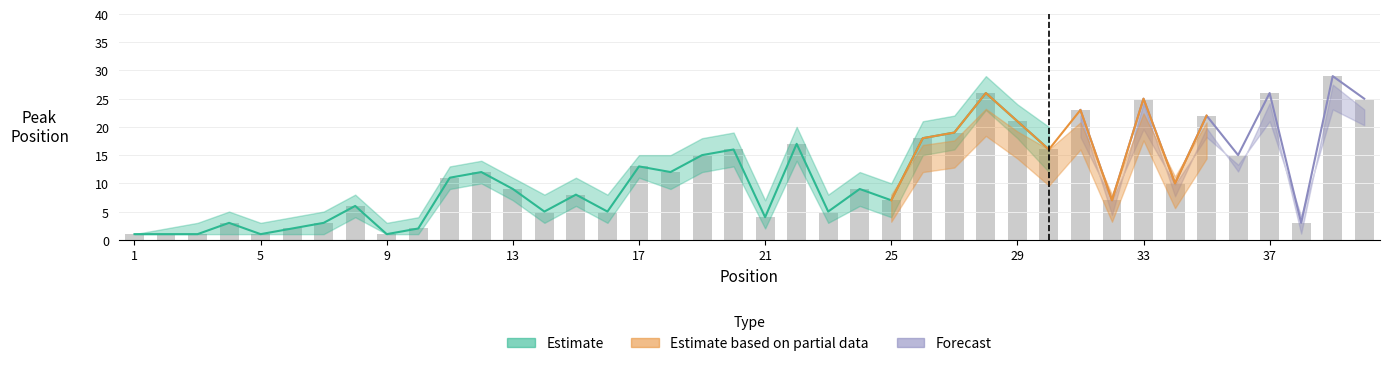

Rank the categories by value from lowest to highest.

1, 2, 3, 5, 9, 6, 10, 4, 7, 38, 21, 14, 16, 23, 8, 25, 32, 15, 13, 24, 34, 11, 12, 18, 17, 19, 36, 20, 30, 22, 26, 27, 29, 35, 31, 33, 40, 28, 37, 39